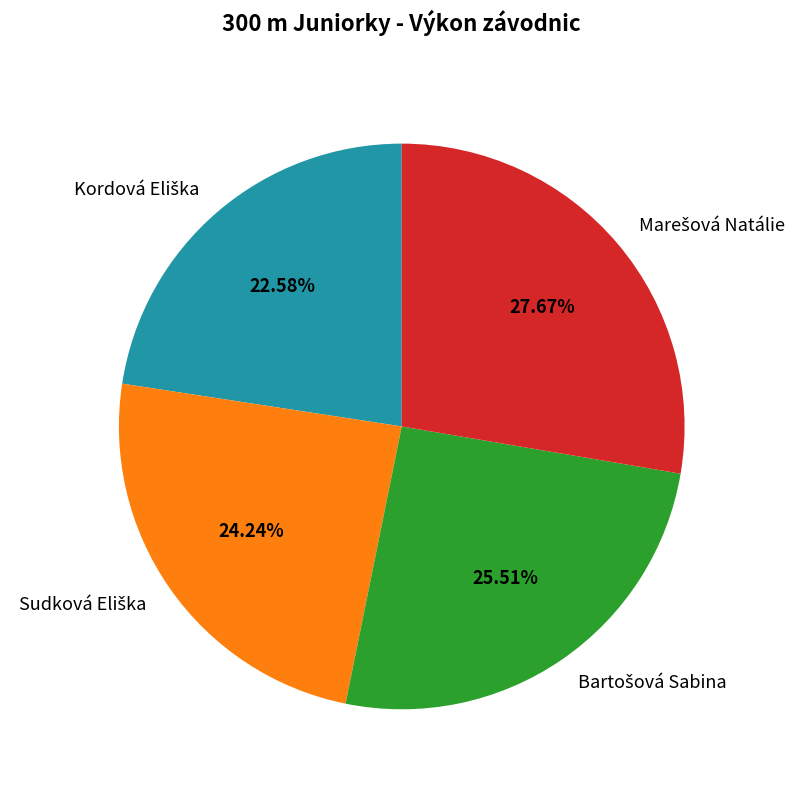

Is there any slice that represents more than half of the pie?

No